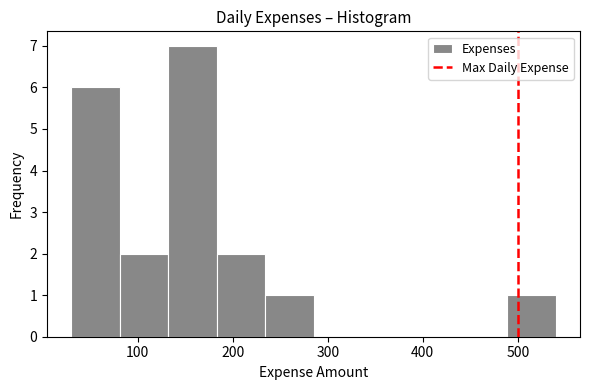

Reading left to right, transcribe this chart: for each bar, give the range it covers on the x-axis and its height. Neither the bar edges nor the heights are printed on the chart, so give them approximately, as read against the axes.

30 to 81: 6
81 to 132: 2
132 to 183: 7
183 to 234: 2
234 to 285: 1
285 to 336: 0
336 to 387: 0
387 to 438: 0
438 to 489: 0
489 to 540: 1